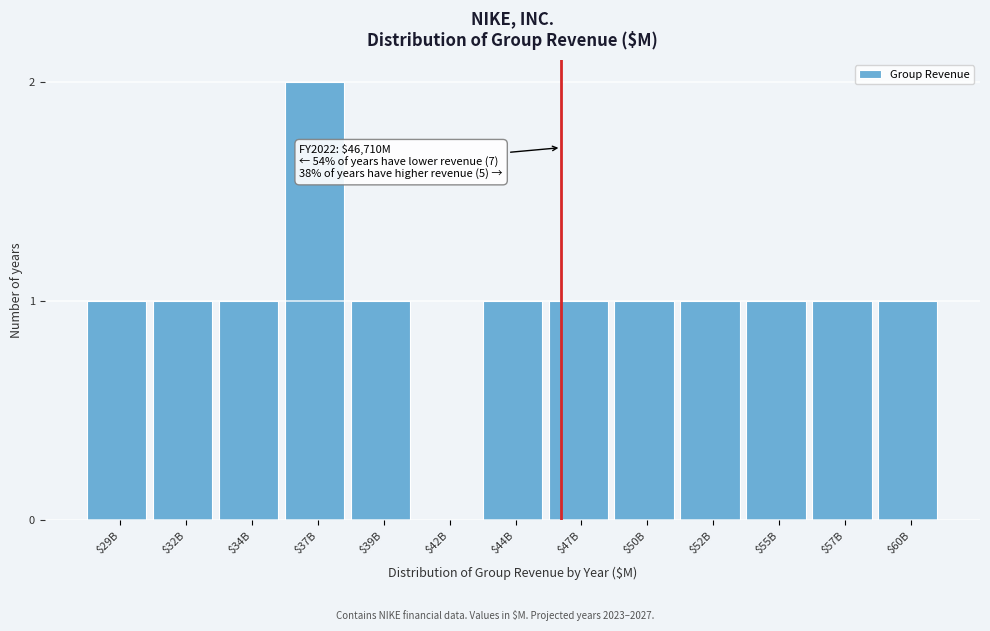

The chart shows a value of 1 at $29B. True or false?

True